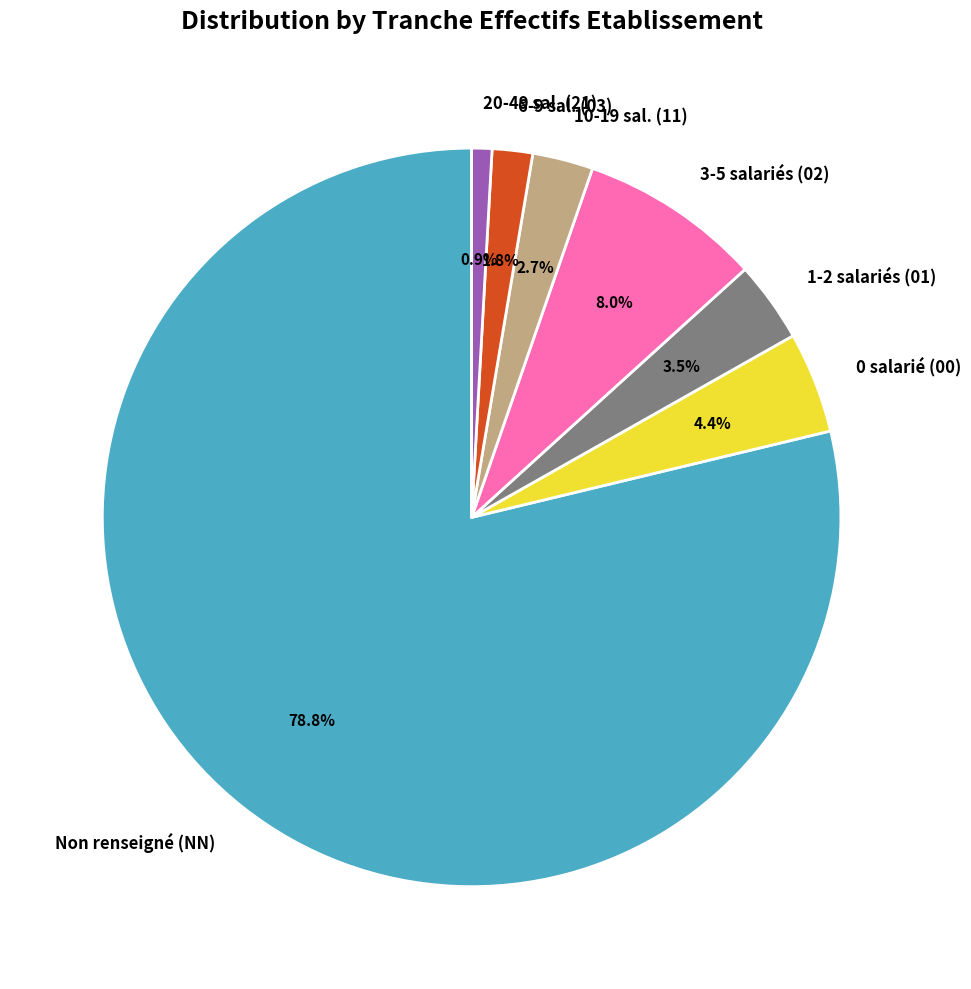

How many segments does this pie chart have?

7